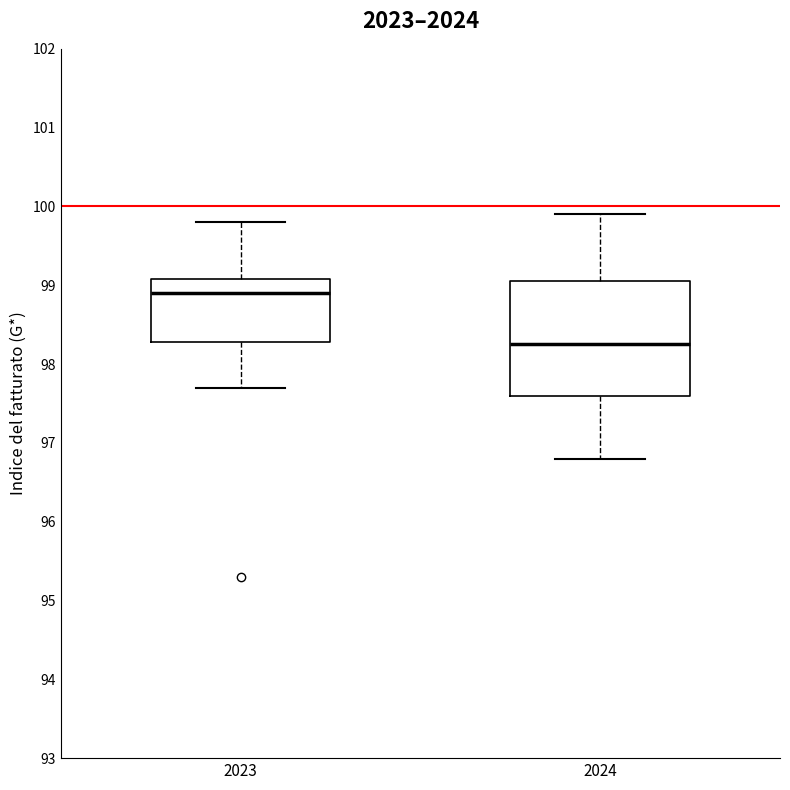

Which box's median line is the highest?

2023